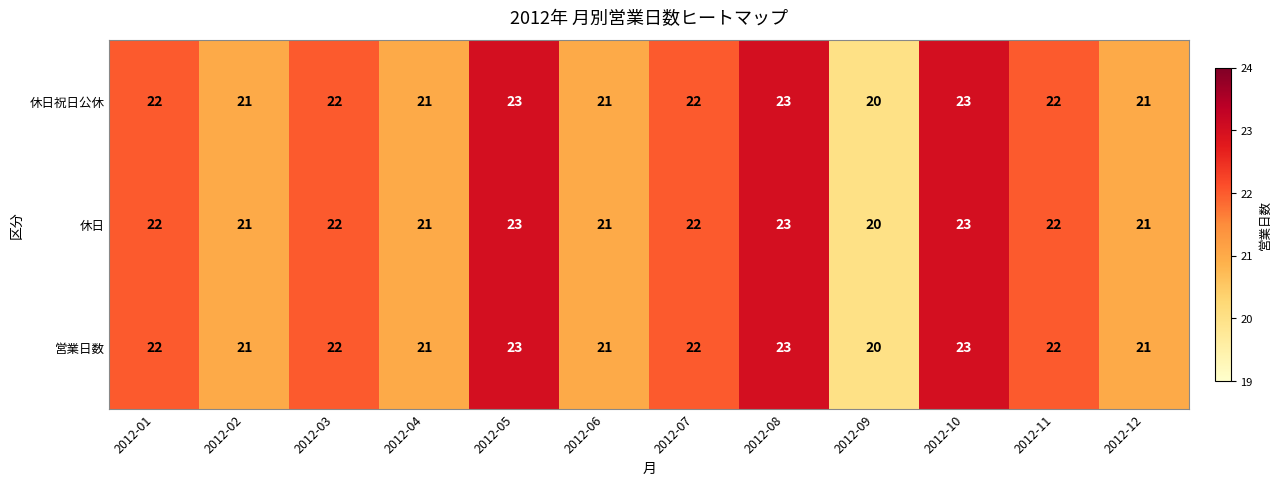

True or false: 休日祝日公休 has a value of 21 at 2012-06.

True